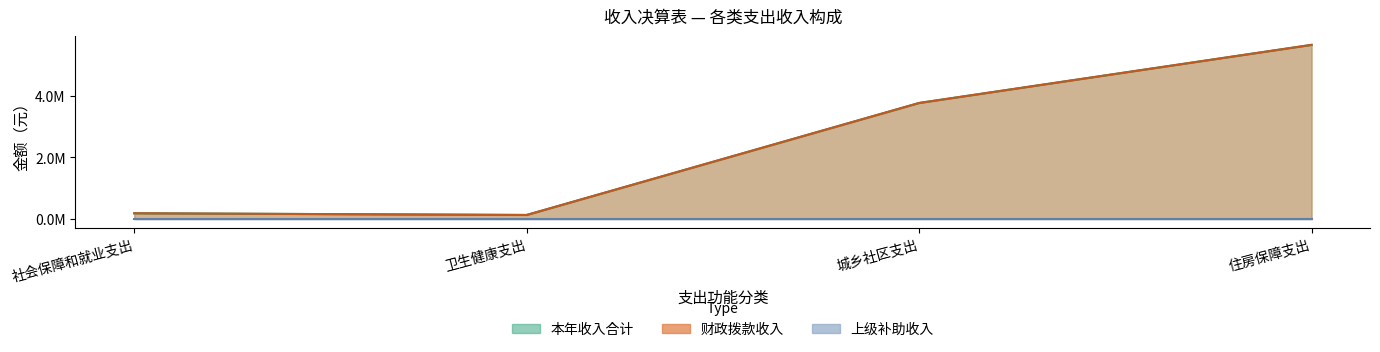

At which category is the sum across all series the highest?

住房保障支出